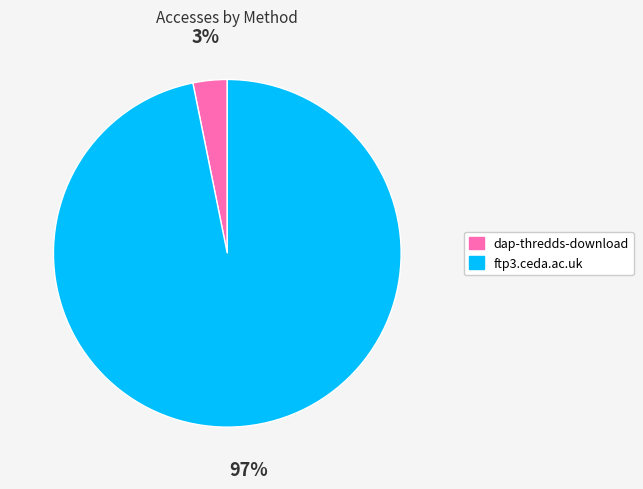

Between ftp3.ceda.ac.uk and dap-thredds-download, which is larger?

ftp3.ceda.ac.uk